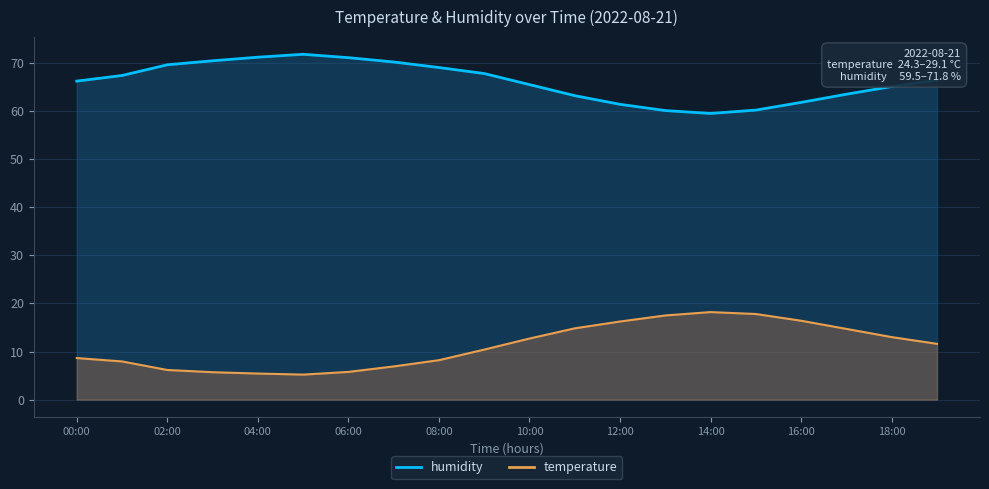

True or false: temperature and humidity intersect in this chart.

False